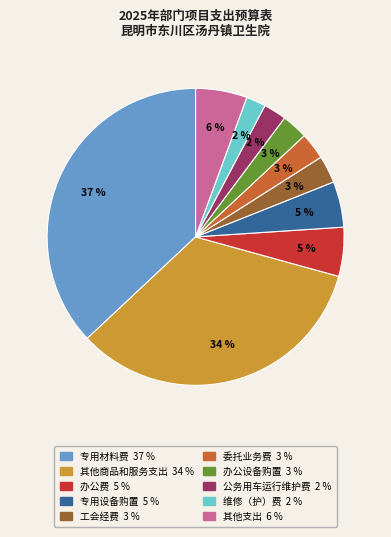

How many segments does this pie chart have?

10